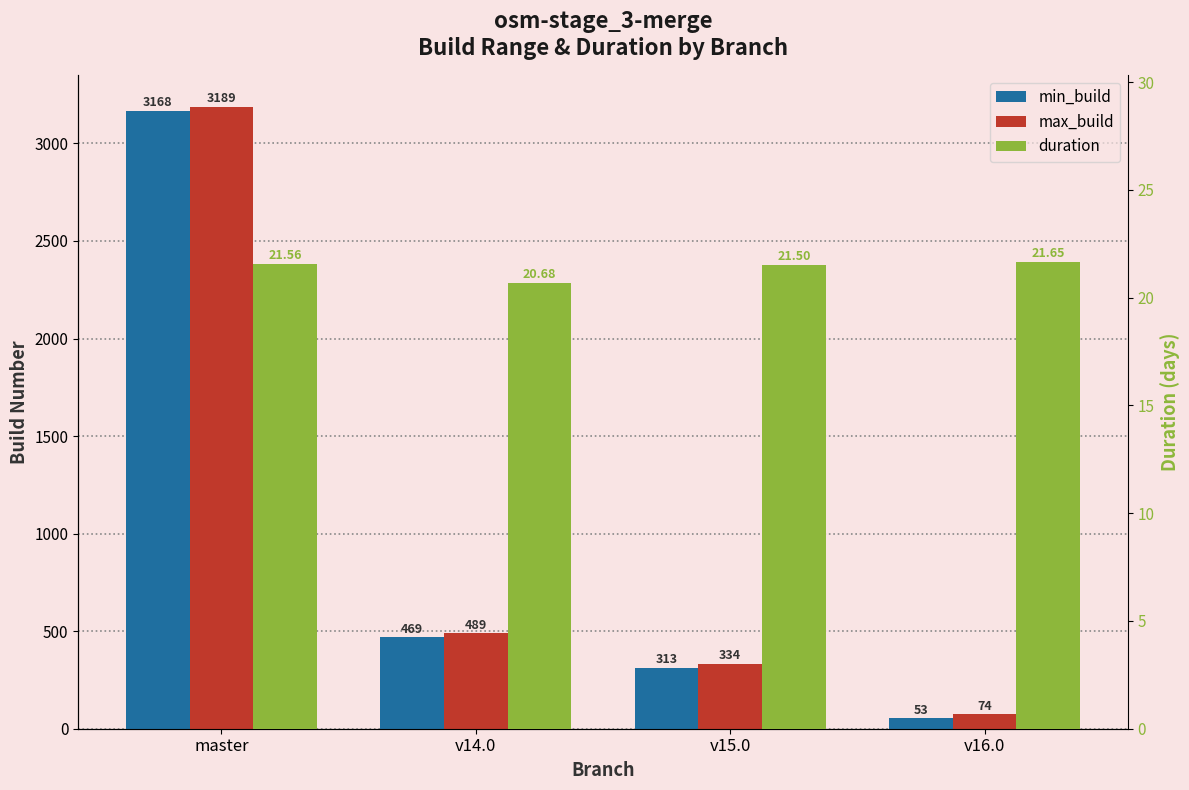

What is the sum of the duration values at master and v16.0?

43.2